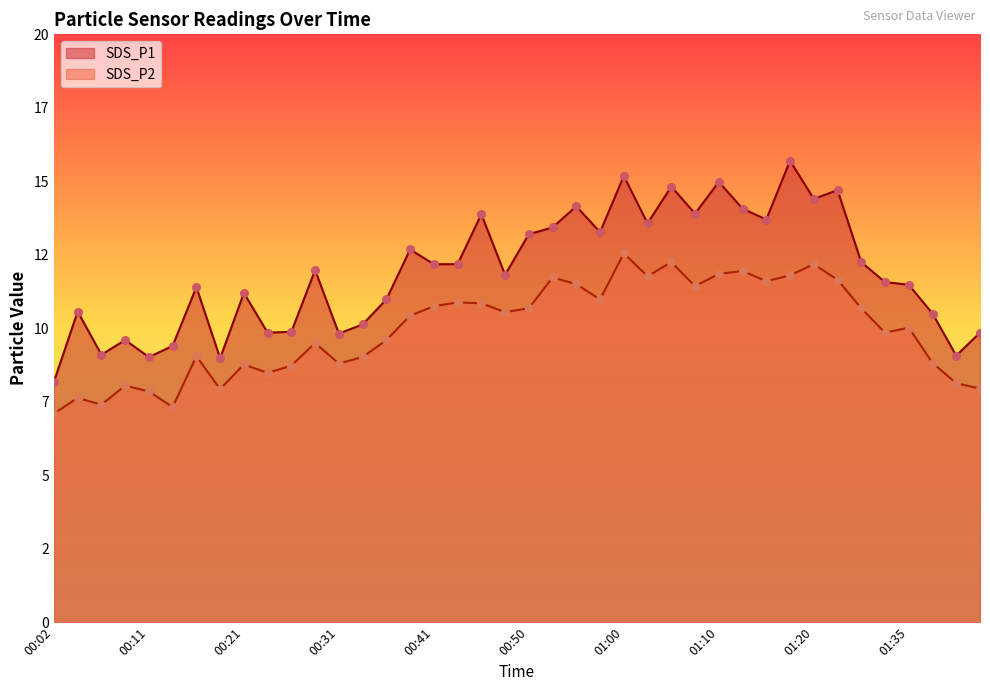

At how many categories does at least one series exceed 8?

40